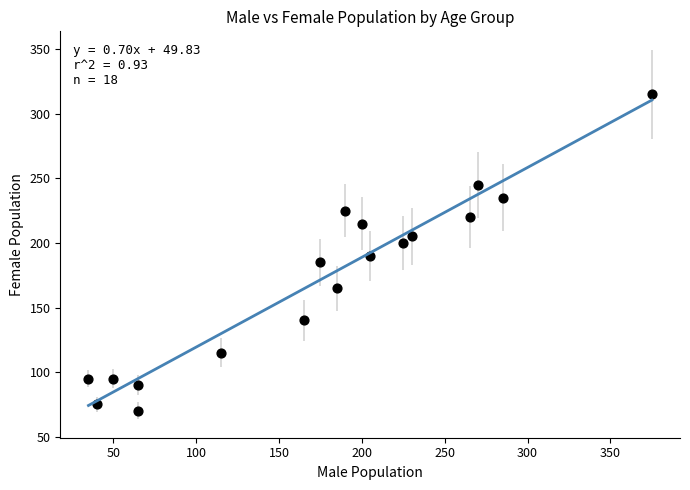

What is the range of X values (max minus min)?

340